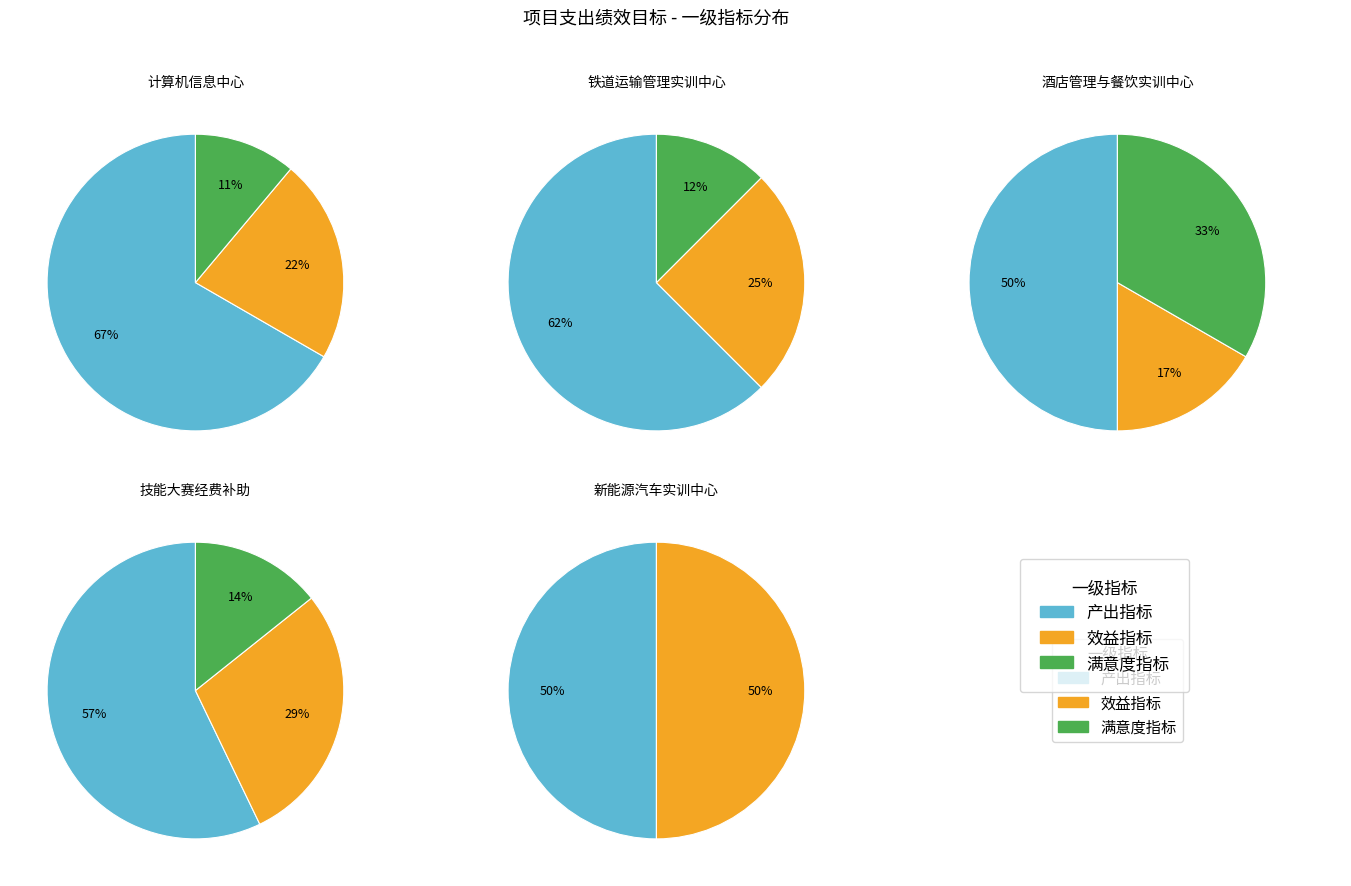

Rank the categories by value from highest to lowest.

产出指标, 满意度指标, 效益指标